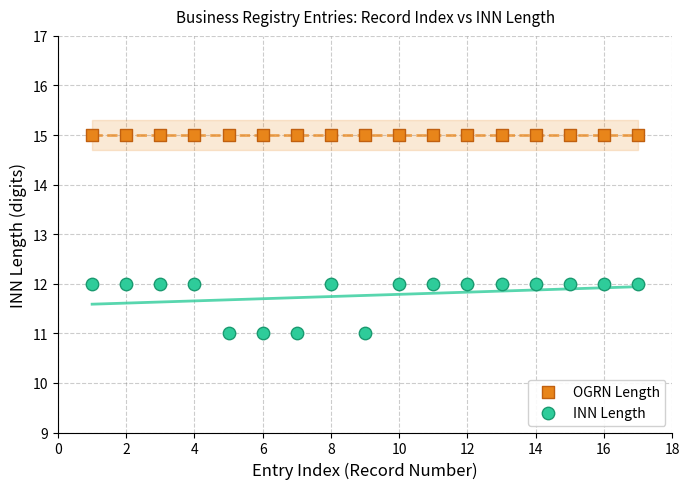

Which series reaches the maximum Y coordinate?

OGRN Length